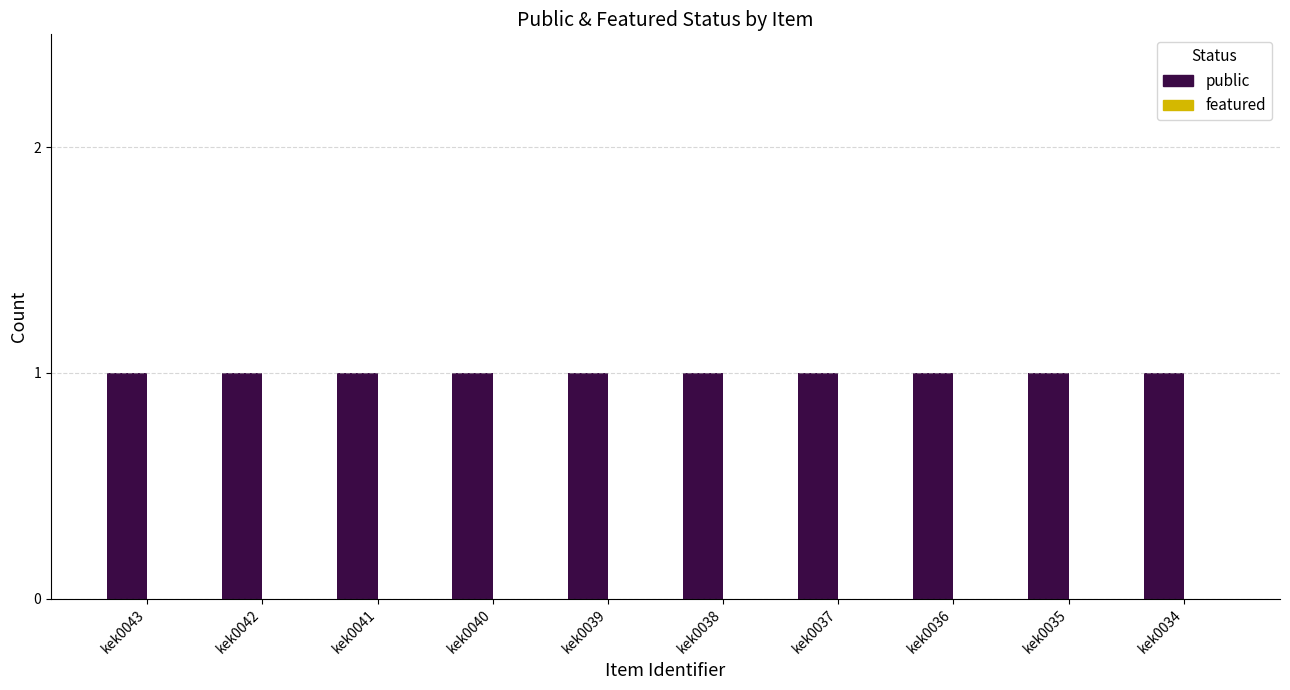

What is the value of the public bar at the 1st from the left?

1